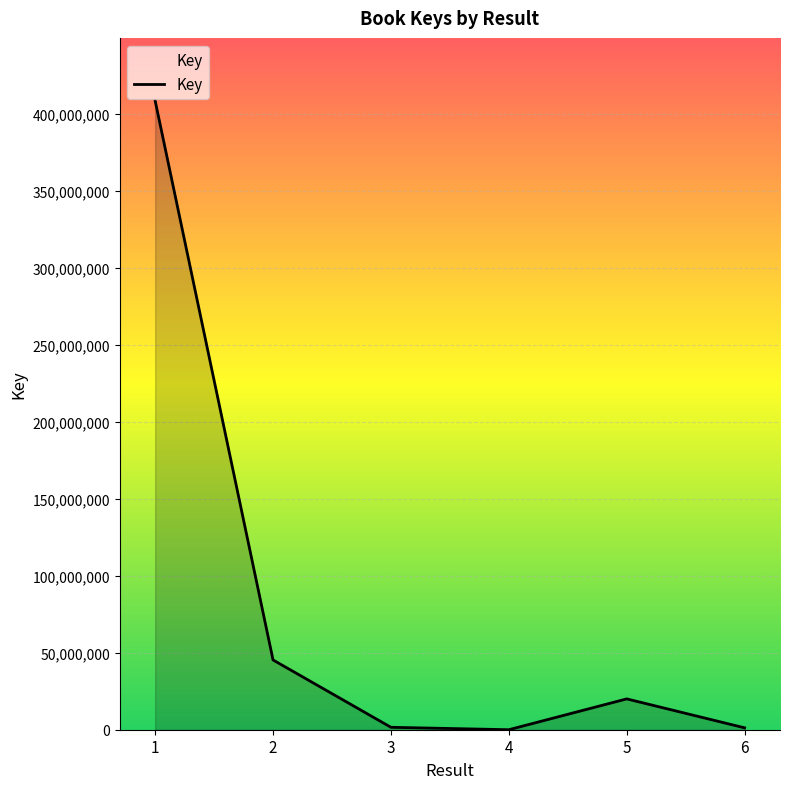

What is the change in value from 2 to 6?

-44092744